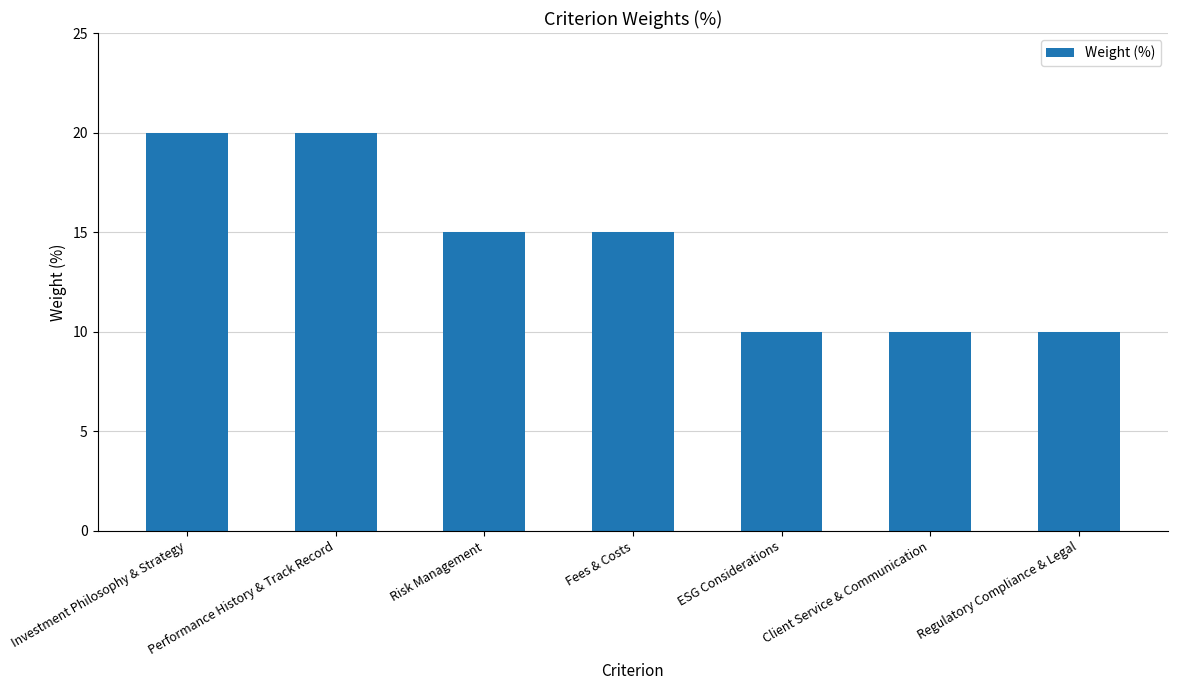

How many values are below 15?

3